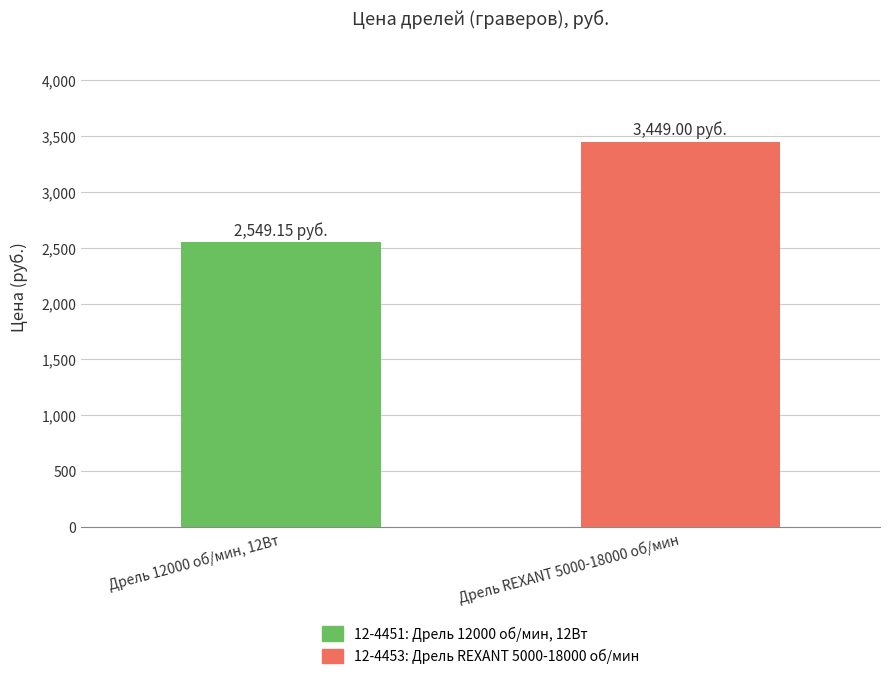

What is the label of the 2nd bar from the right?

Дрель 12000 об/мин, 12Вт